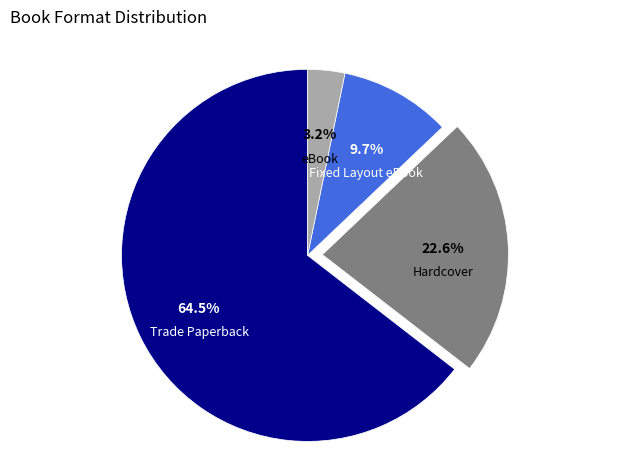

What is the total percentage of Hardcover and Fixed Layout eBook?

32.3%